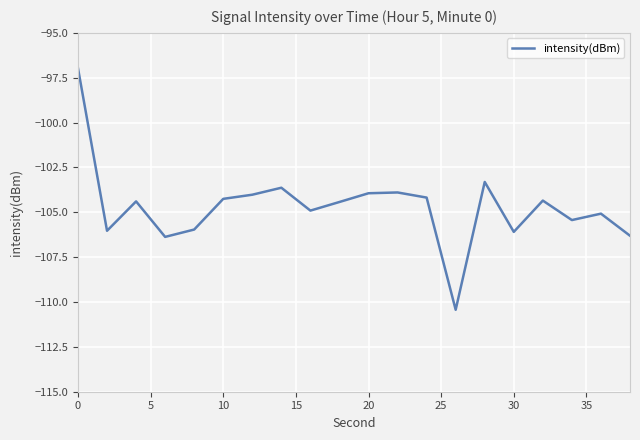

What is the maximum value shown in the chart?

-97.0